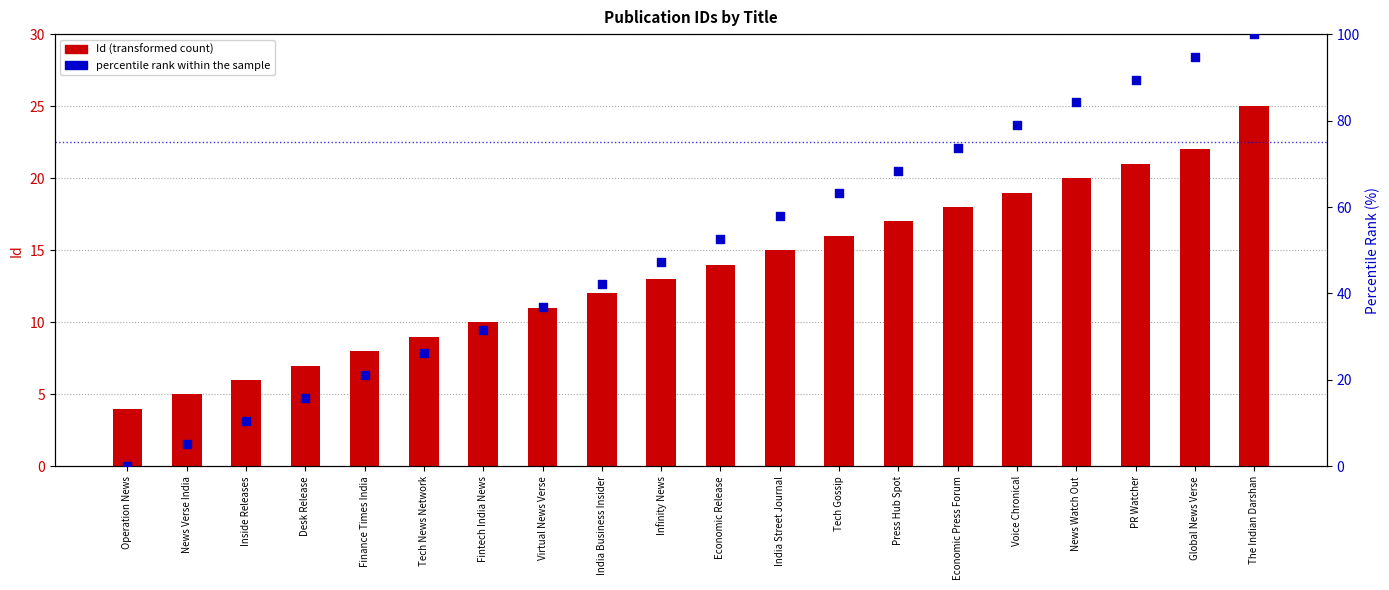

Which series contains the highest Y value?

percentile rank within the sample